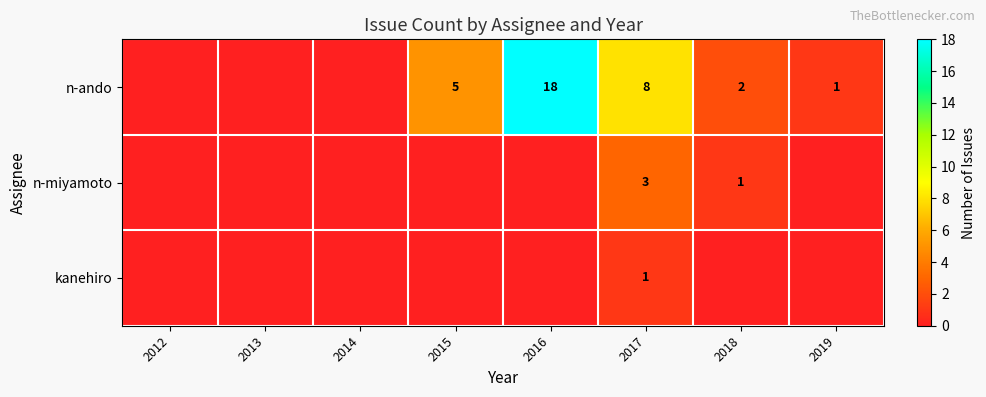

How many distinct data groups are displayed?

3